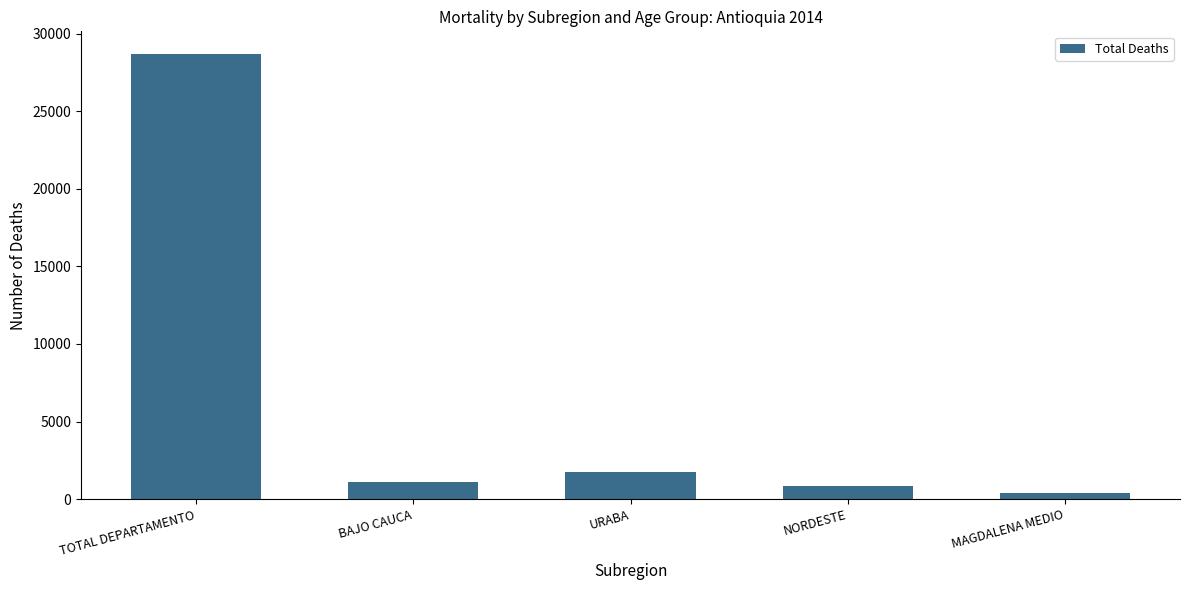

Between TOTAL DEPARTAMENTO and MAGDALENA MEDIO, which is larger?

TOTAL DEPARTAMENTO